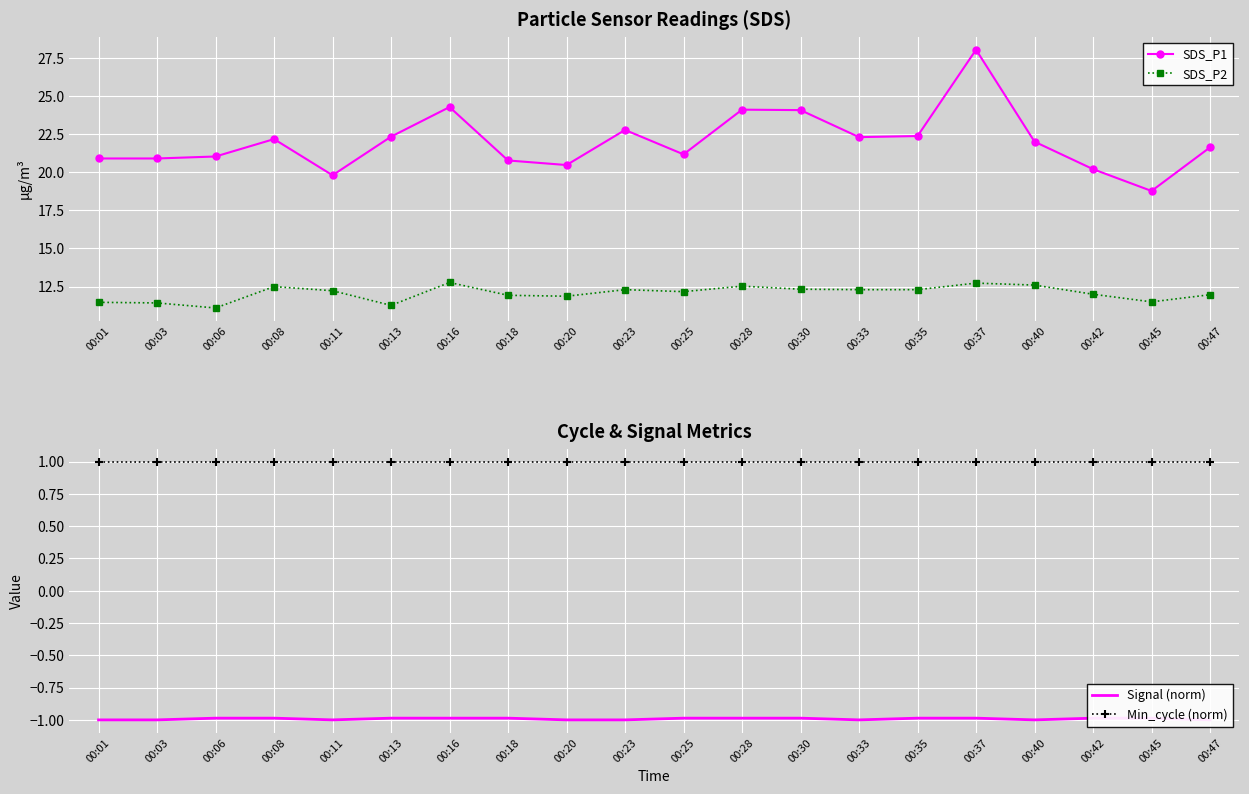

Reading left to right, what are all the values shown in this chart?

SDS_P1: 20.9	20.9	21.0	22.2	19.8	22.3	24.3	20.8	20.5	22.8	21.2	24.1	24.1	22.3	22.4	28.0	22.0	20.2	18.8	21.6
SDS_P2: 11.5	11.4	11.1	12.5	12.2	11.3	12.8	11.9	11.9	12.3	12.2	12.5	12.3	12.3	12.3	12.7	12.6	12.0	11.5	12.0
Signal (norm): -1.0	-1.0	-1.0	-1.0	-1.0	-1.0	-1.0	-1.0	-1.0	-1.0	-1.0	-1.0	-1.0	-1.0	-1.0	-1.0	-1.0	-1.0	-1.0	-1.0
Min_cycle (norm): 1.0	1.0	1.0	1.0	1.0	1.0	1.0	1.0	1.0	1.0	1.0	1.0	1.0	1.0	1.0	1.0	1.0	1.0	1.0	1.0